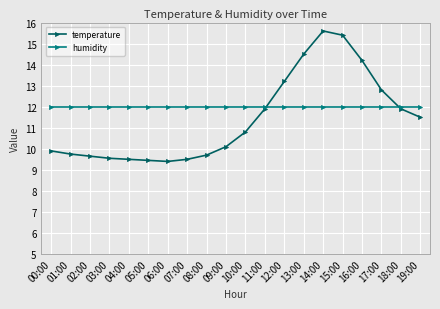

What are all the series names shown in the legend?

temperature, humidity